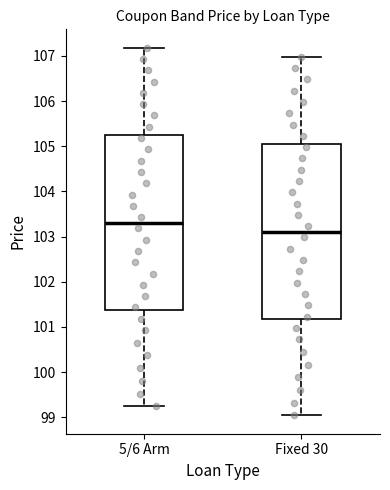

Which box has the lowest median line?

Fixed 30